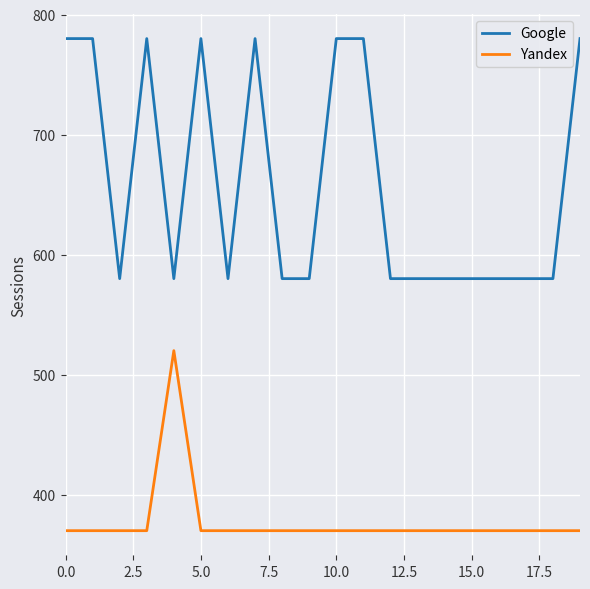

What is the greatest value displayed?

780